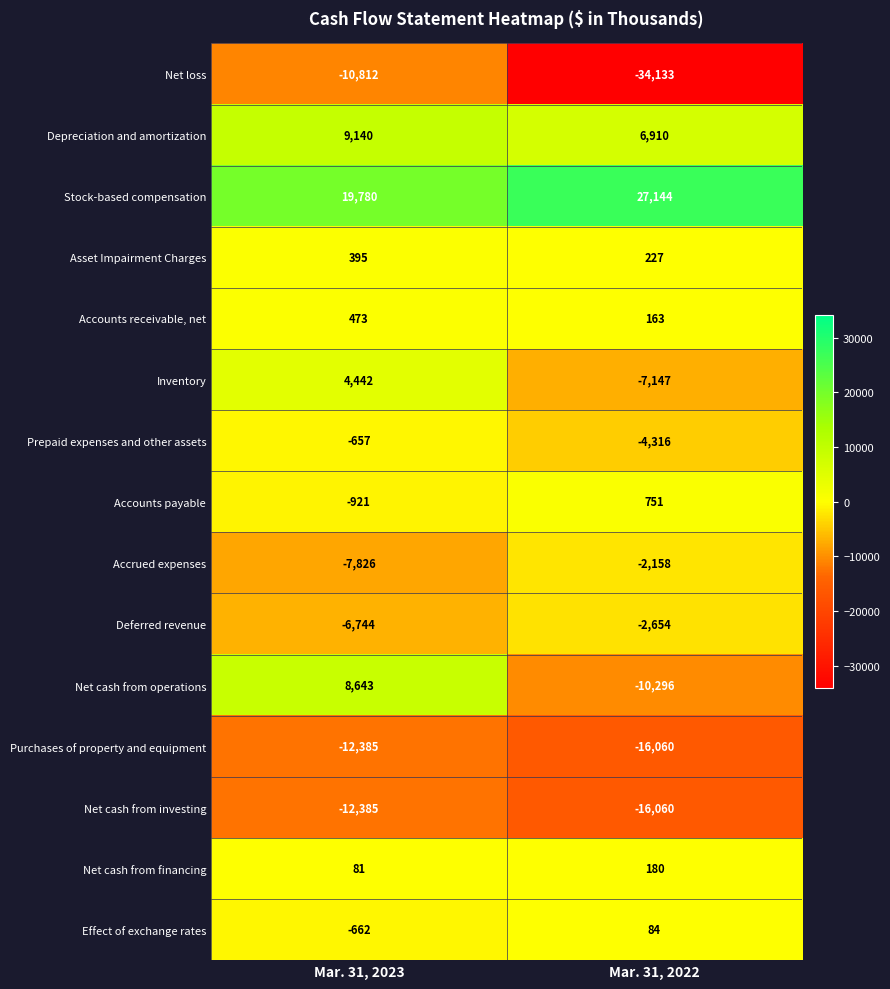

Rank the categories by Effect of exchange rates value from highest to lowest.

Mar. 31, 2022, Mar. 31, 2023